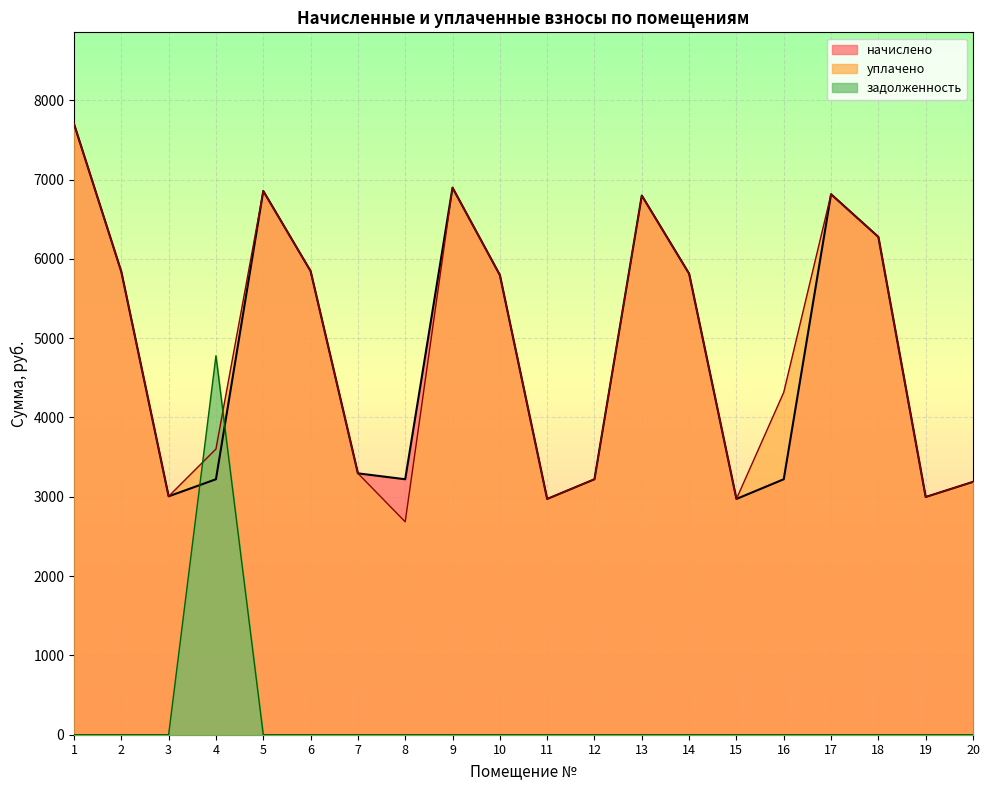

In начислено, how many points are lower than both neighbors (excluding endpoints)?

5